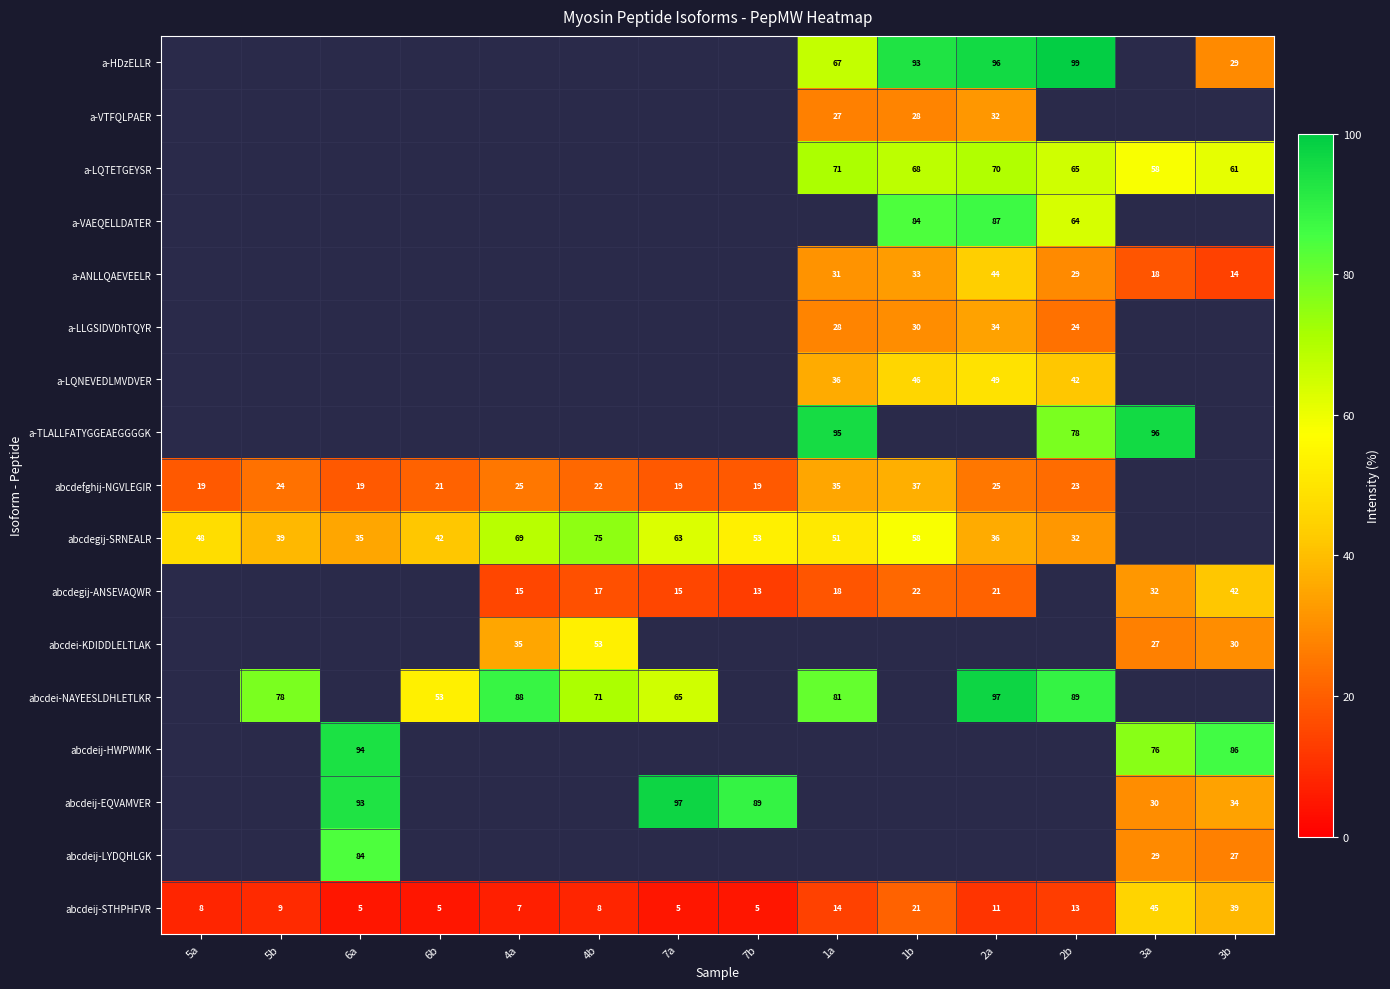

Count the number of categories in the chart.

14